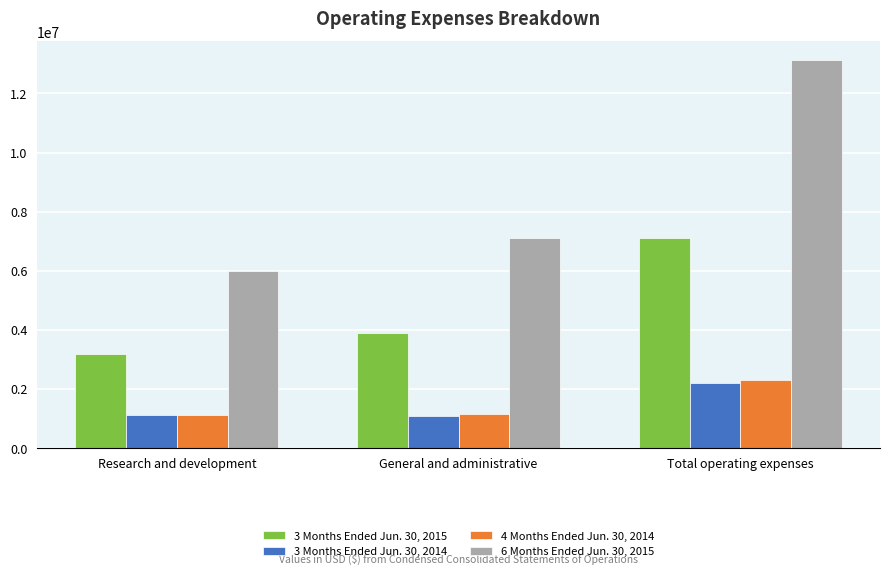

What are all the series names shown in the legend?

3 Months Ended Jun. 30, 2015, 3 Months Ended Jun. 30, 2014, 4 Months Ended Jun. 30, 2014, 6 Months Ended Jun. 30, 2015